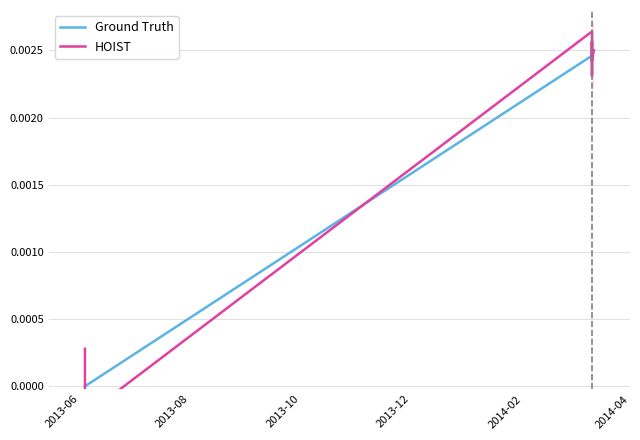

Which series ends up on top after the final intersection of HOIST and Ground Truth?

Ground Truth